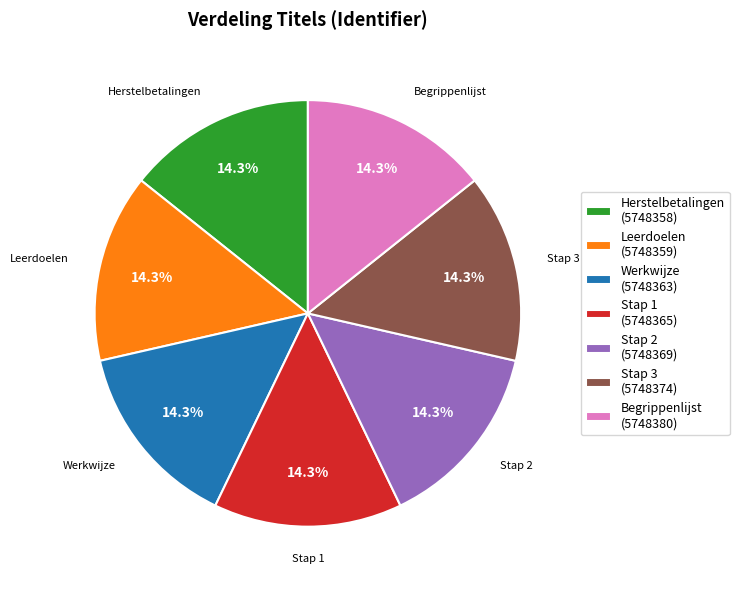

What percentage is the Herstelbetalingen slice, to the nearest percent?

14%